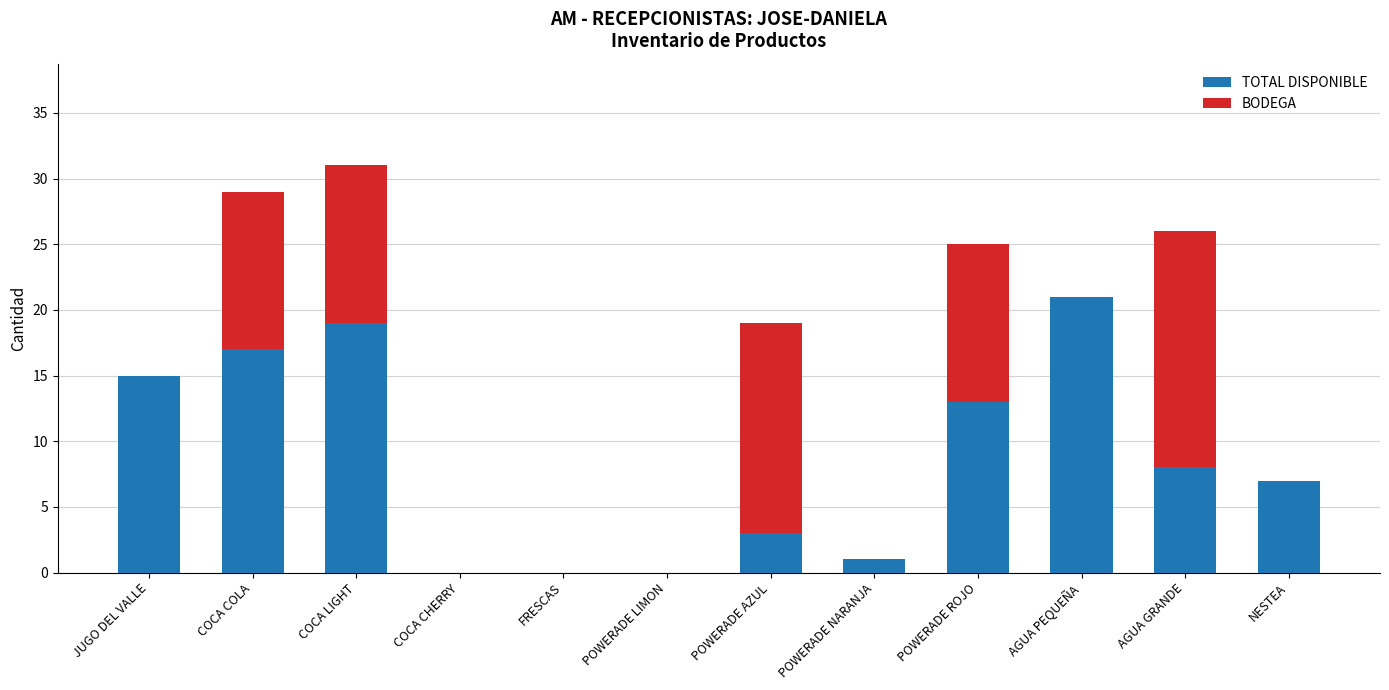

True or false: TOTAL DISPONIBLE has a value of 7 at NESTEA.

True